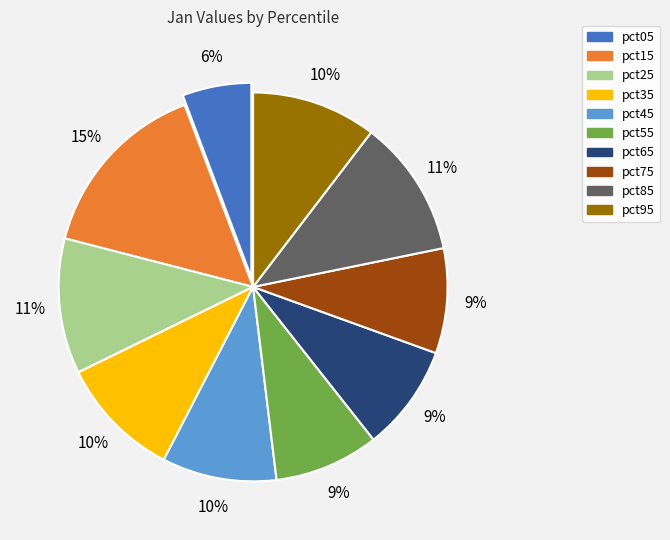

To the nearest percent, what is the difference between the pct35 and pct65 slice percentages?

1%